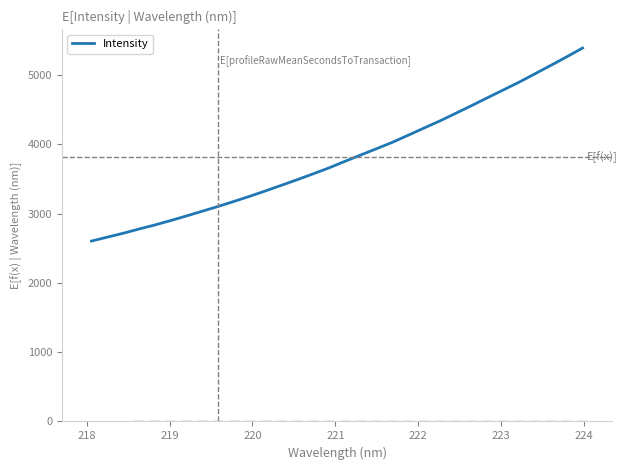

What is the sum of all values?

121975.6